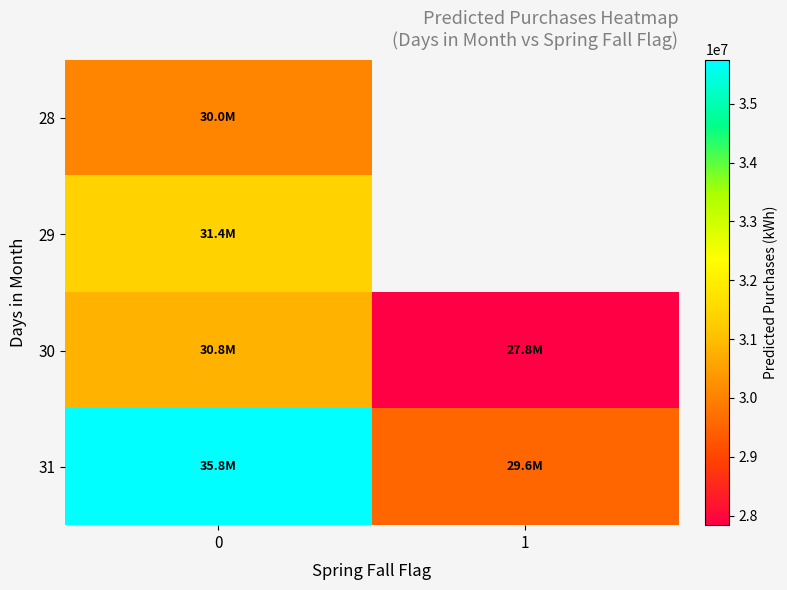

What is the total value across all series at 0?

127999937.0